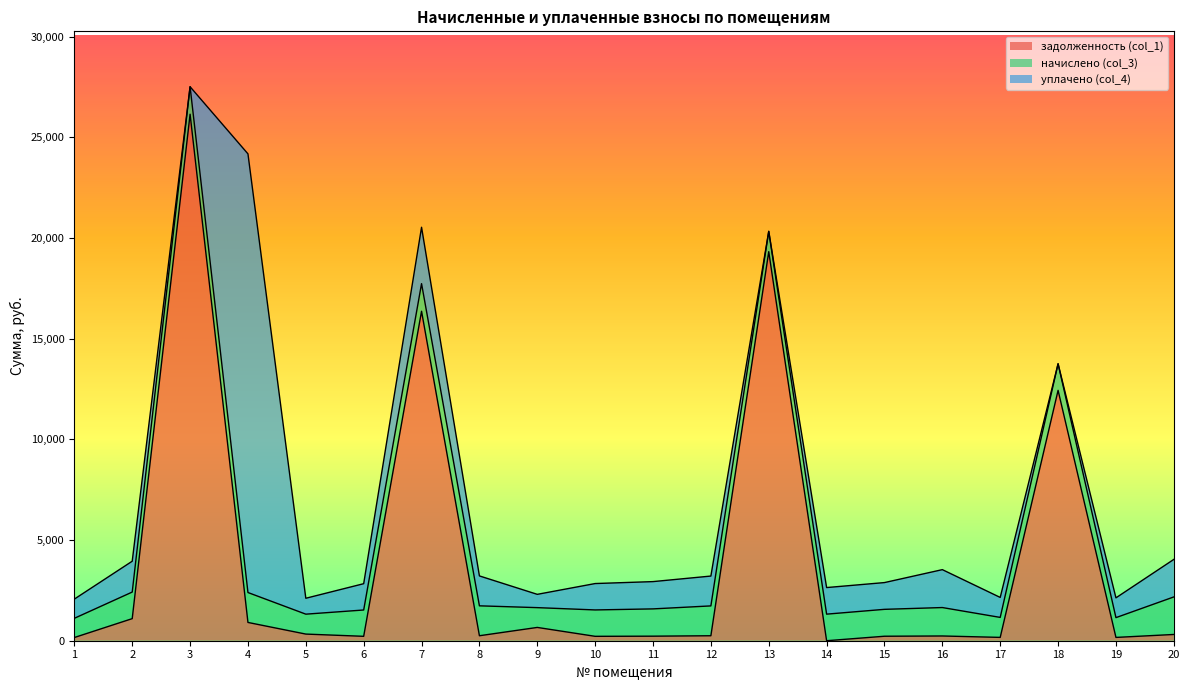

How many interior local peaks does the начислено (col_3) series have?

5